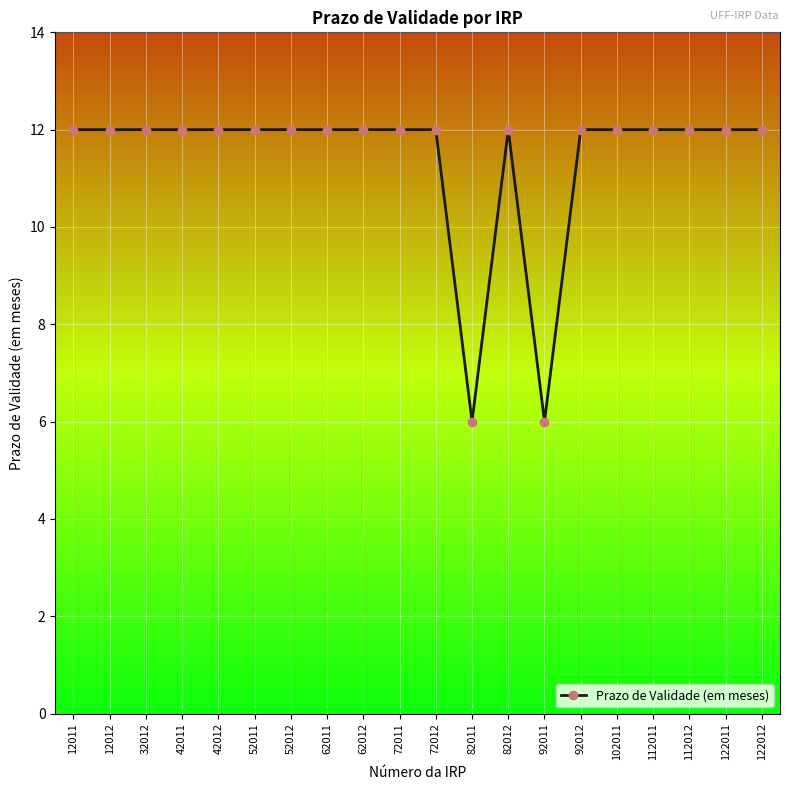

What is the minimum value shown in the chart?

6